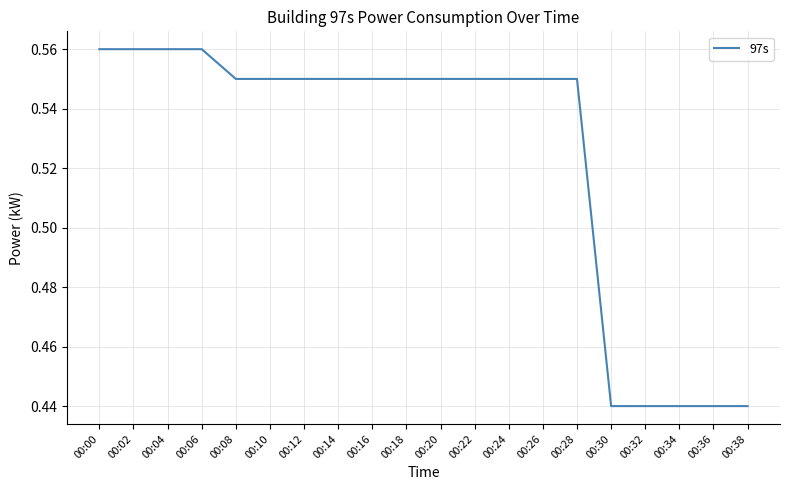

The value at 00:34 is 0.2. True or false?

False